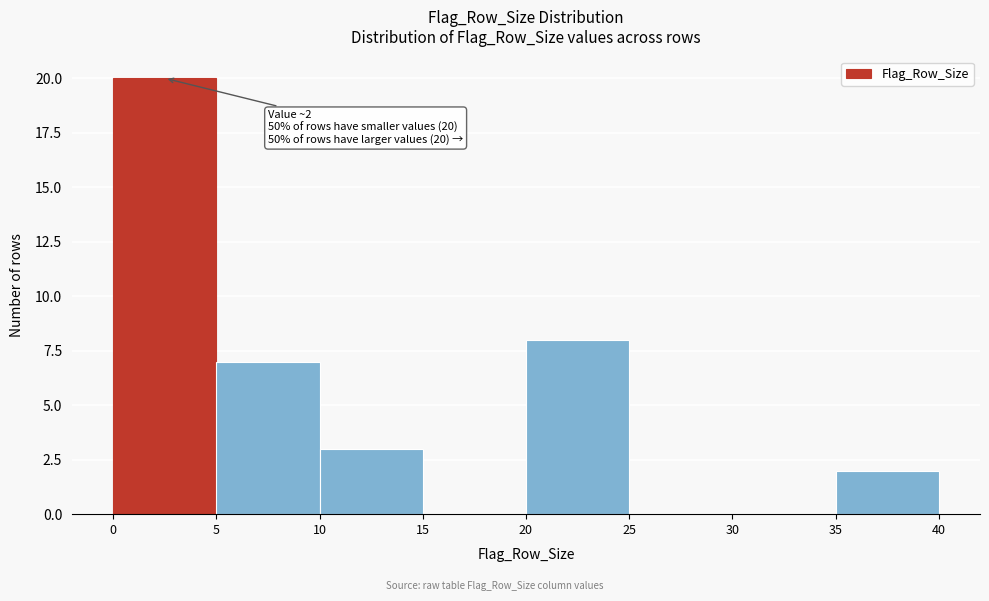

Over which range of the x-axis is the bar tallest?

0 to 5